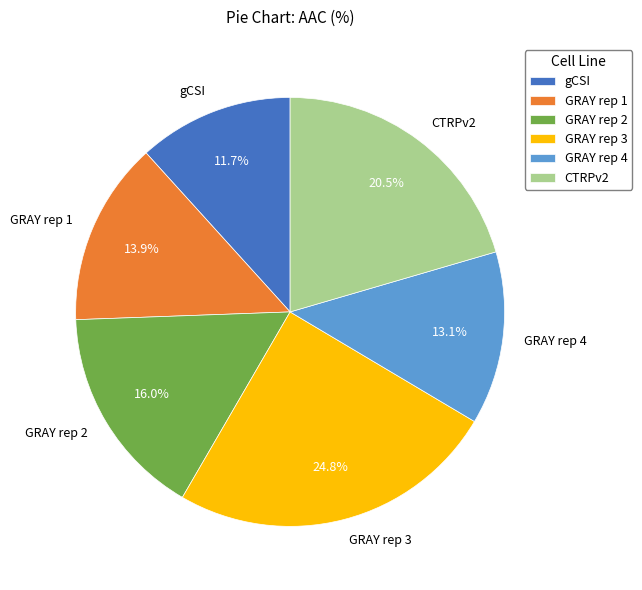

Is there a majority slice in this chart?

No